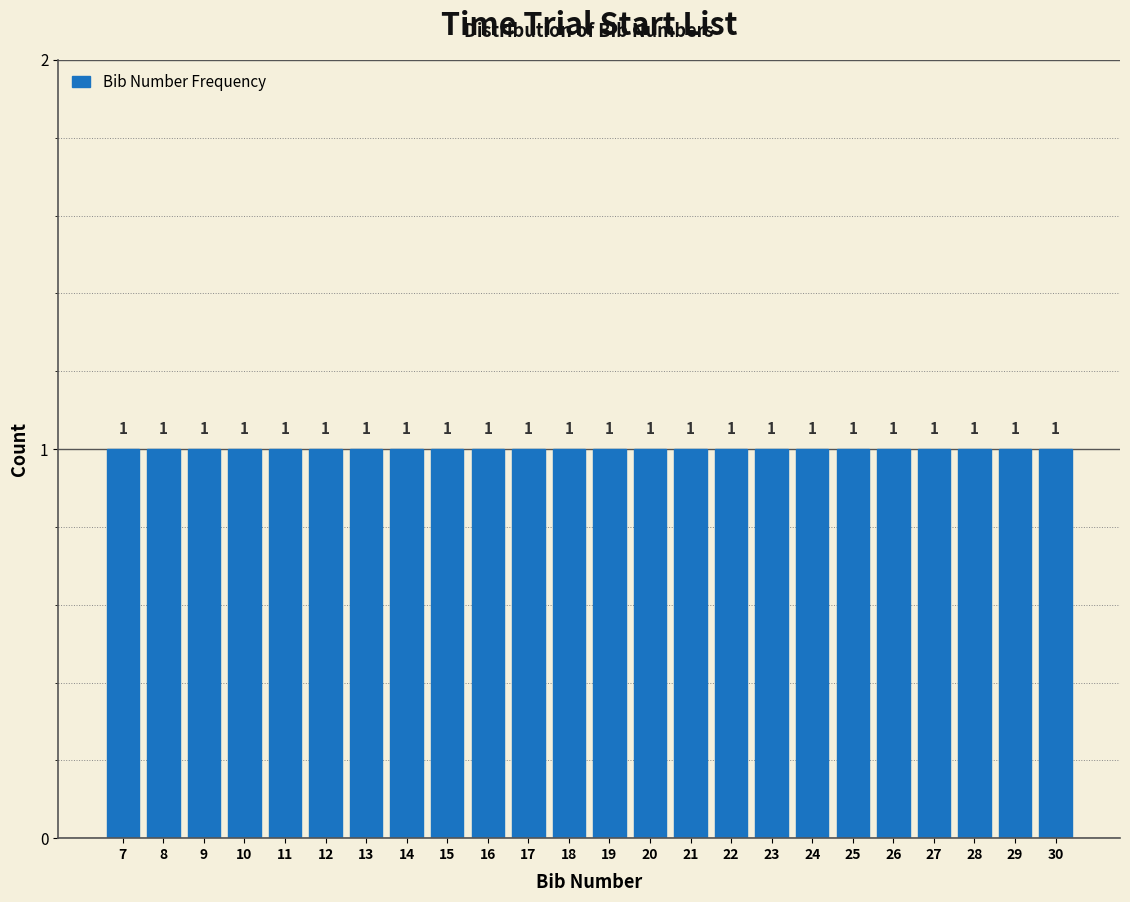

What is the height of the bar covering 16.5 to 17.5 on the x-axis?

1